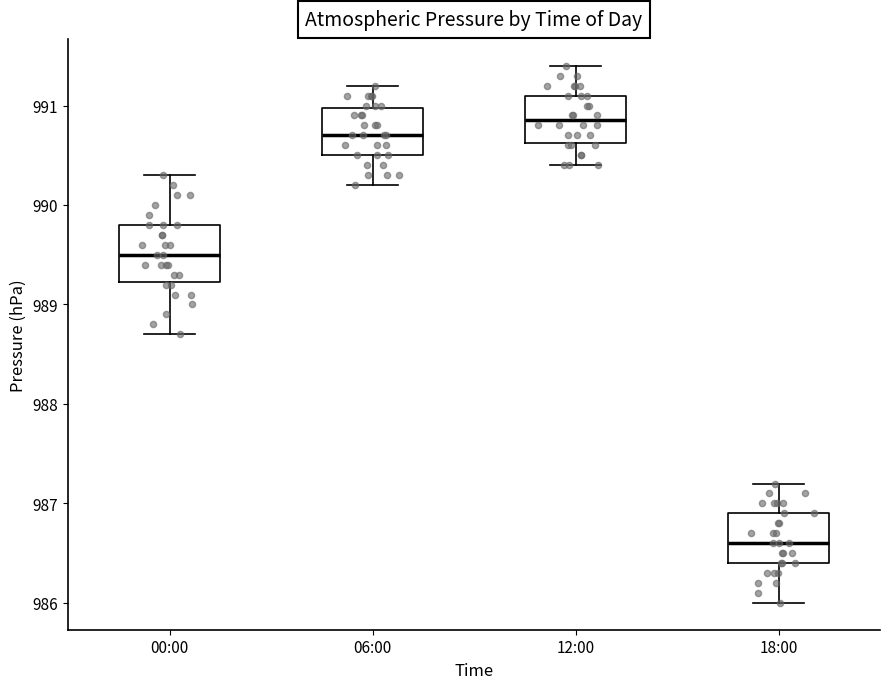

Reading left to right, transcribe this box plot: for each box, give where its median line is, the range the box spans, and where its two whiskers end, as read against the y-axis. The values are not printed on the chart, so give them approximately, as read against the axis.

00:00: median 989.5, box 989.2 to 989.8, whiskers 988.7 to 990.3
06:00: median 990.7, box 990.5 to 991.0, whiskers 990.2 to 991.2
12:00: median 990.9, box 990.6 to 991.1, whiskers 990.4 to 991.4
18:00: median 986.6, box 986.4 to 986.9, whiskers 986.0 to 987.2